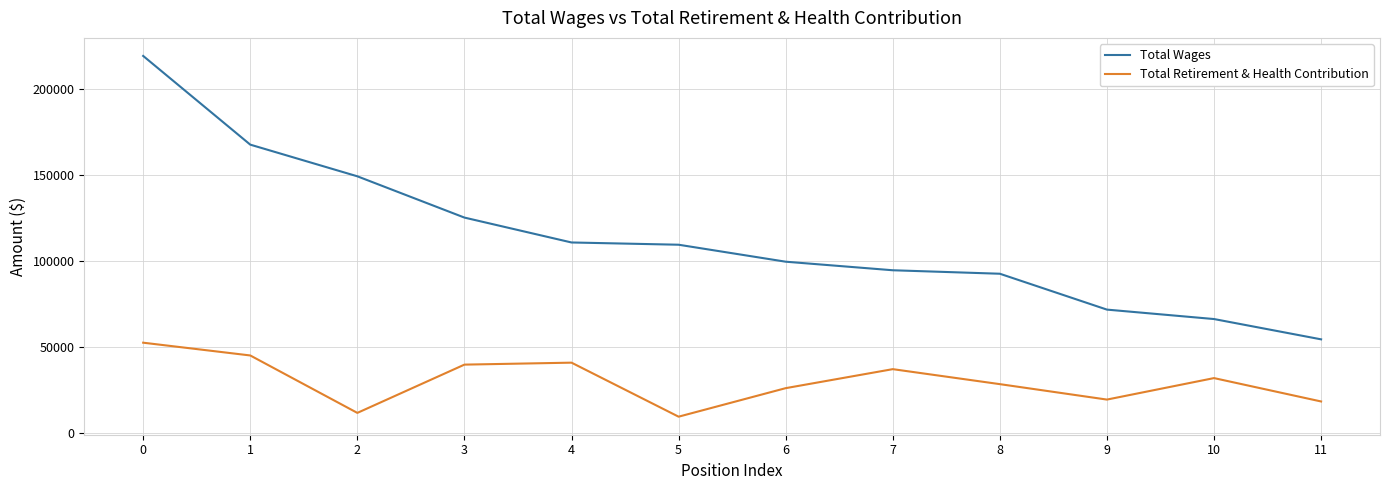

The value of Total Wages at 8 is 150182. True or false?

False